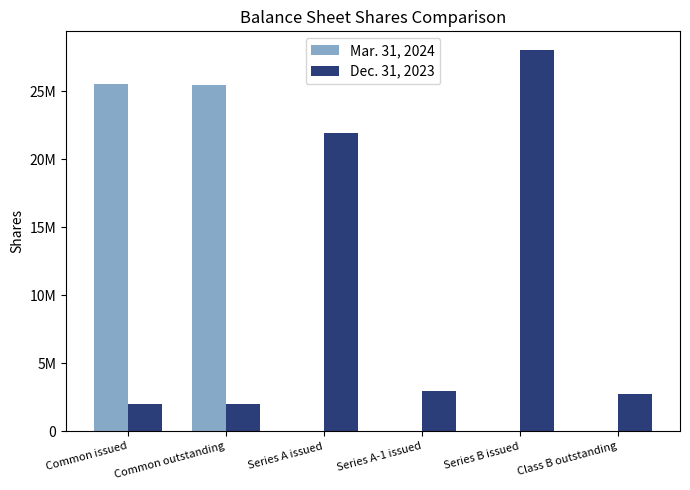

What is the maximum value for Mar. 31, 2024?

25534451